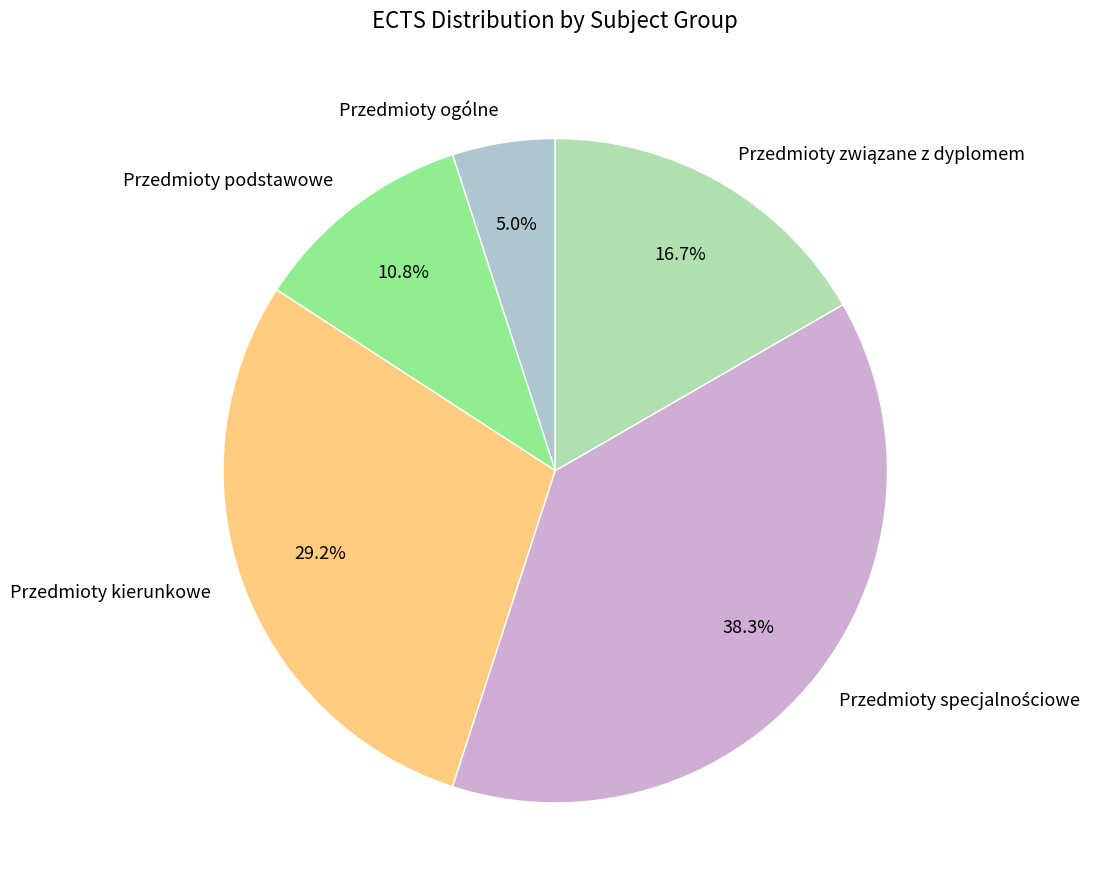

Approximately how many times larger is the value at Przedmioty podstawowe compared to Przedmioty kierunkowe?

0.4